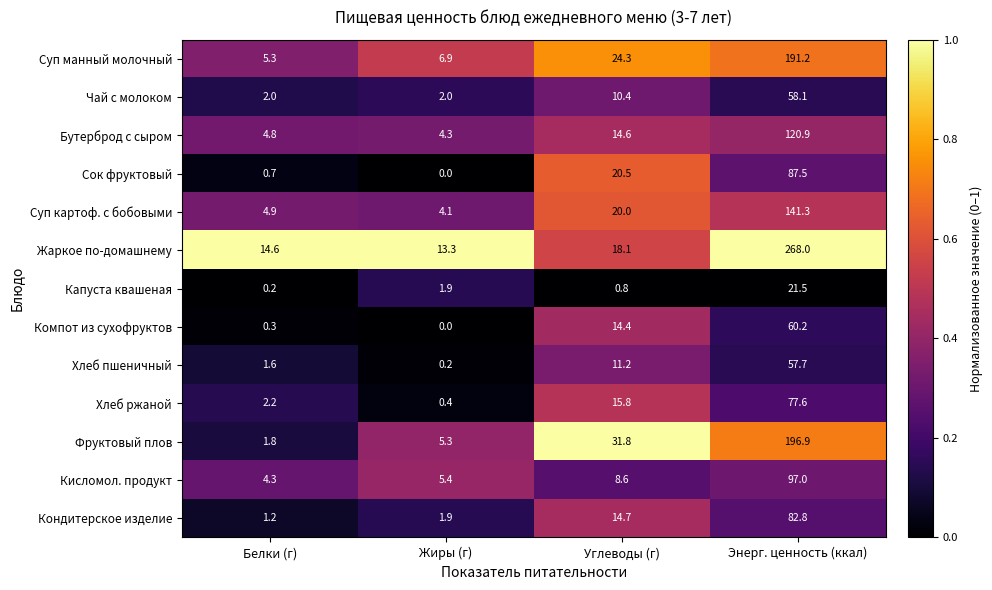

List the series in order of their peak value, highest first.

Жаркое по-домашнему, Фруктовый плов, Суп манный молочный, Суп картоф. с бобовыми, Бутерброд с сыром, Кисломол. продукт, Сок фруктовый, Кондитерское изделие, Хлеб ржаной, Компот из сухофруктов, Чай с молоком, Хлеб пшеничный, Капуста квашеная